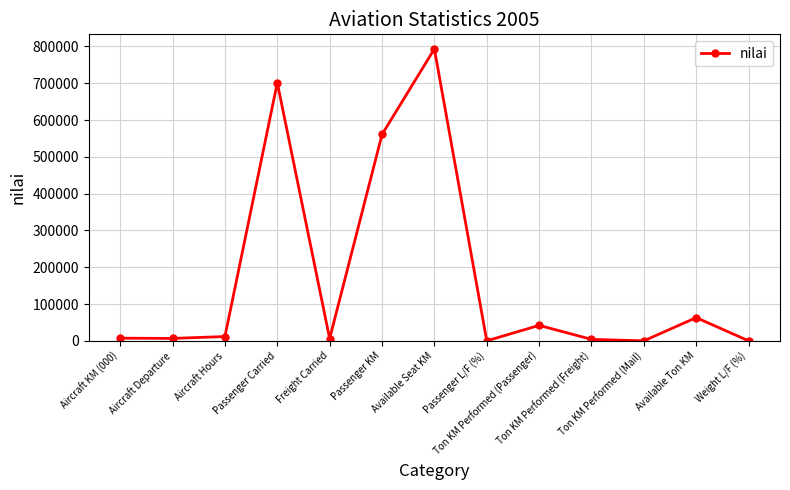

What is the sum of the values at Freight Carried and Ton KM Performed (Passenger)?

48136